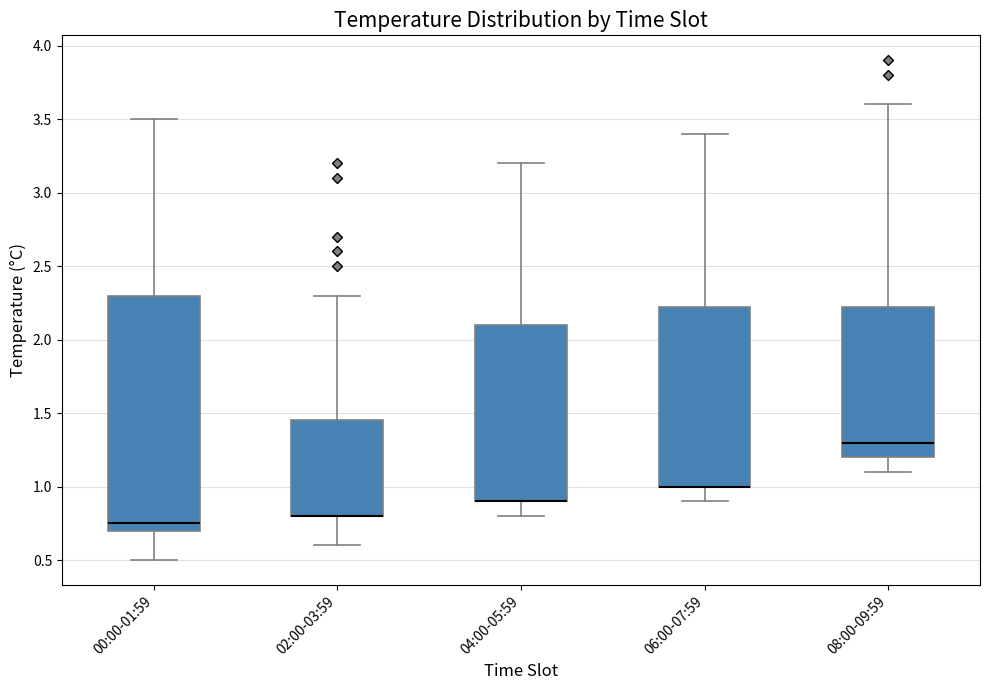

Where does the median line of the box for 00:00-01:59 sit on the y-axis? The values are not printed on the chart, so give them approximately, as read against the axis.

0.75